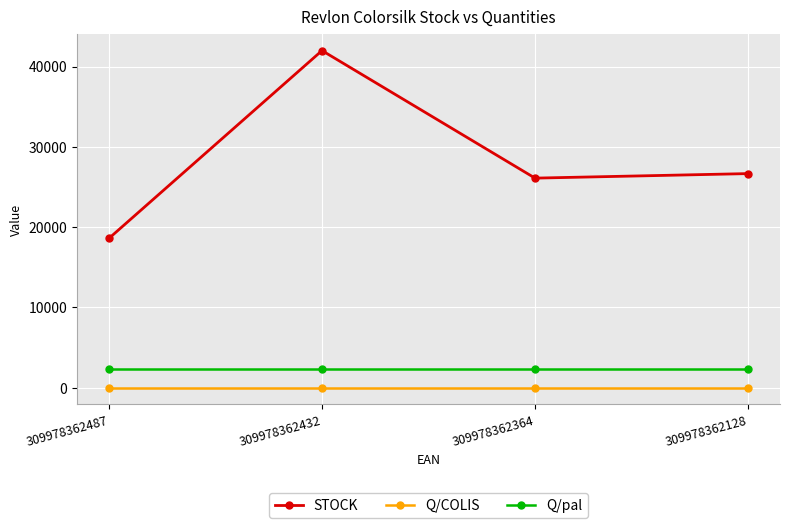

Reading left to right, transcribe all the data shown in this chart.

STOCK: 18599	41988	26100	26664
Q/COLIS: 12	12	12	12
Q/pal: 2376	2376	2376	2376